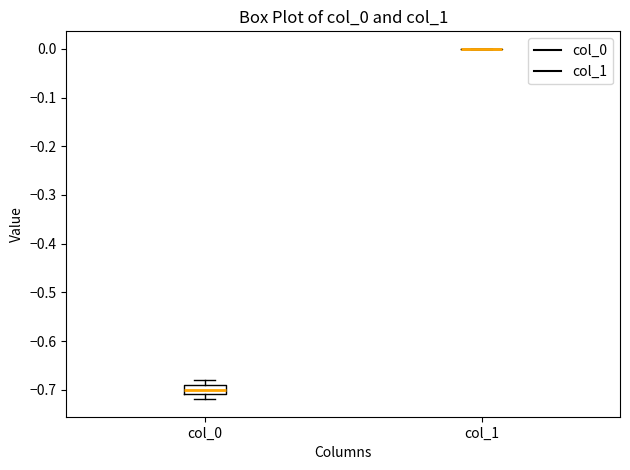

Reading left to right, transcribe this box plot: for each box, give where its median line is, the range the box spans, and where its two whiskers end, as read against the y-axis. The values are not printed on the chart, so give them approximately, as read against the axis.

col_0: median -0.70, box -0.71 to -0.69, whiskers -0.72 to -0.68
col_1: box collapsed to a line at 0.00, whiskers 0.00 to 0.00